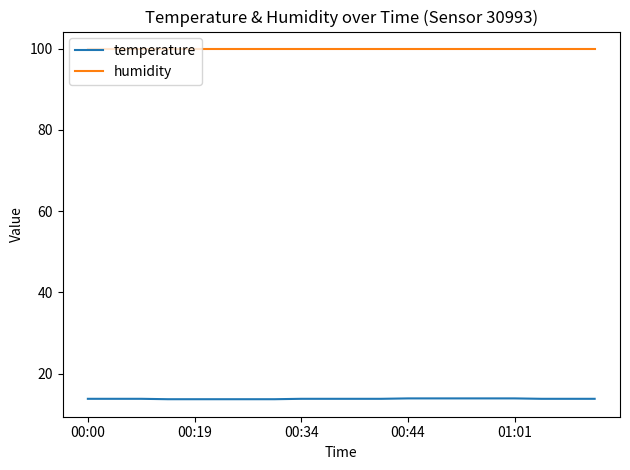

Rank the series by their average value, from highest to lowest.

humidity, temperature